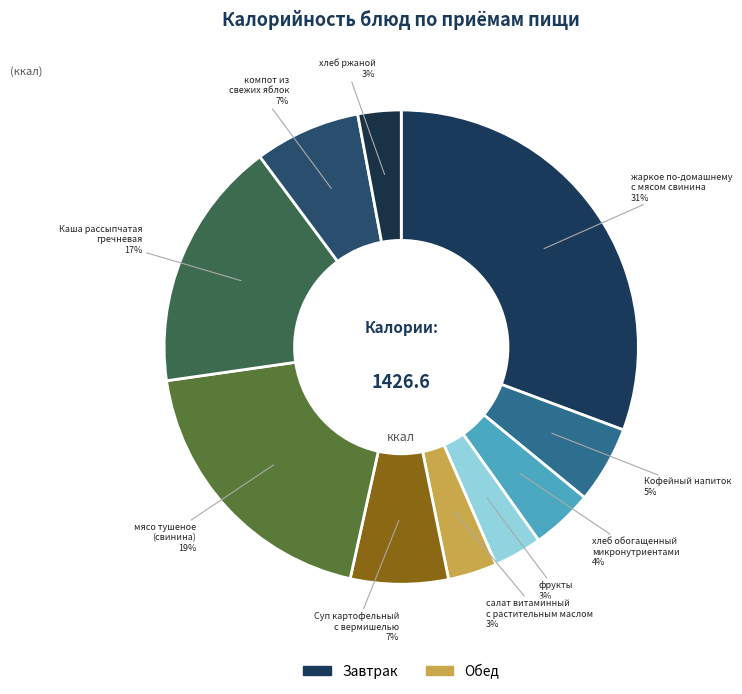

The Каша рассыпчатая гречневая slice represents 17% of the pie. True or false?

True